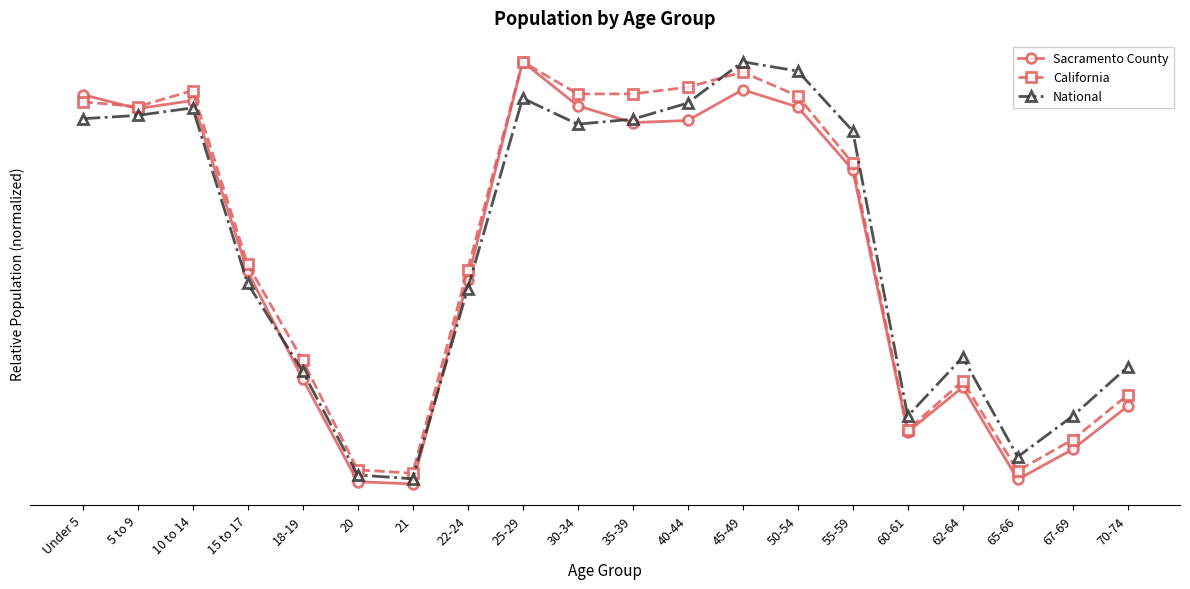

True or false: National has more than 1 interior local peaks.

True